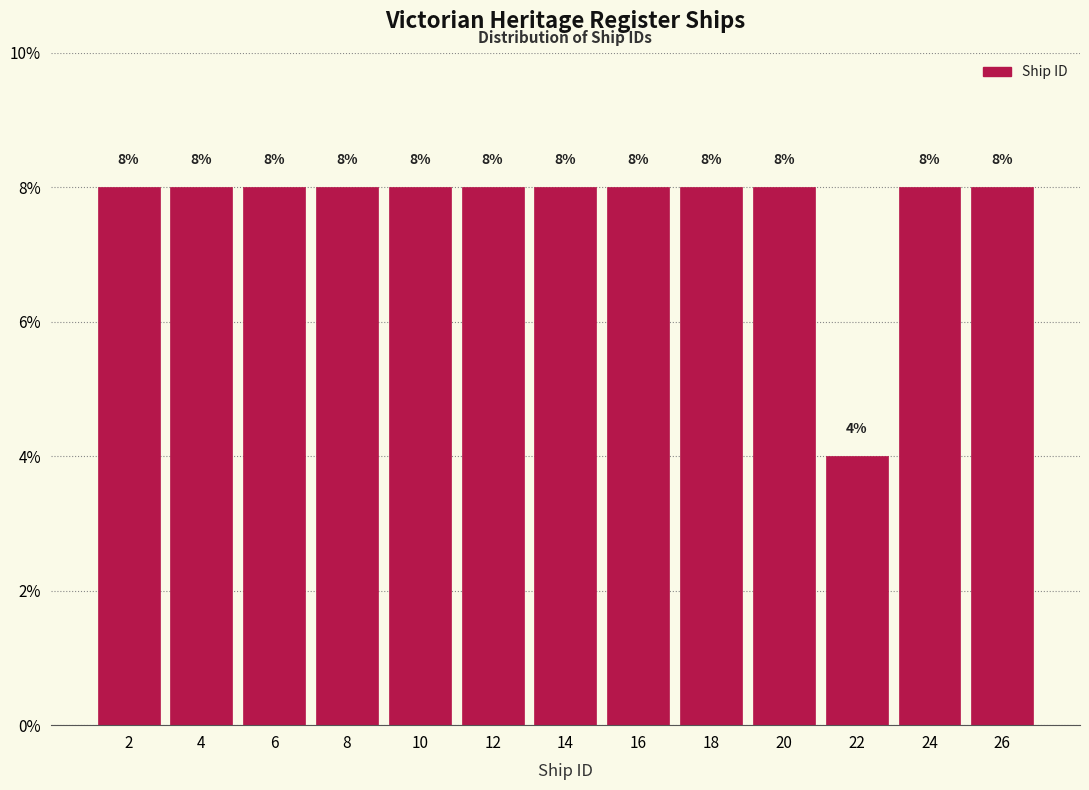

Reading left to right, transcribe this chart: for each bar, give the range it covers on the x-axis and its height.

1 to 3: 8
3 to 5: 8
5 to 7: 8
7 to 9: 8
9 to 11: 8
11 to 13: 8
13 to 15: 8
15 to 17: 8
17 to 19: 8
19 to 21: 8
21 to 23: 4
23 to 25: 8
25 to 27: 8